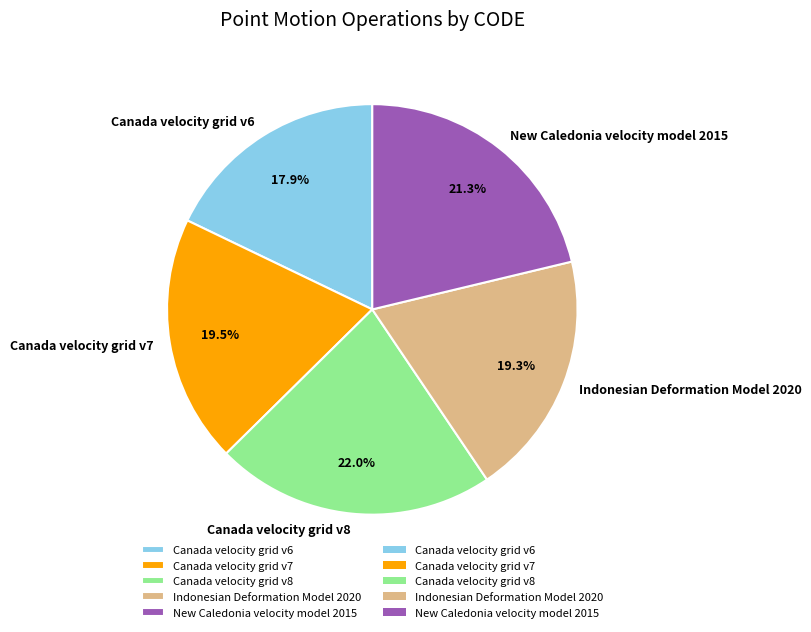

How many slices are in this pie chart?

5